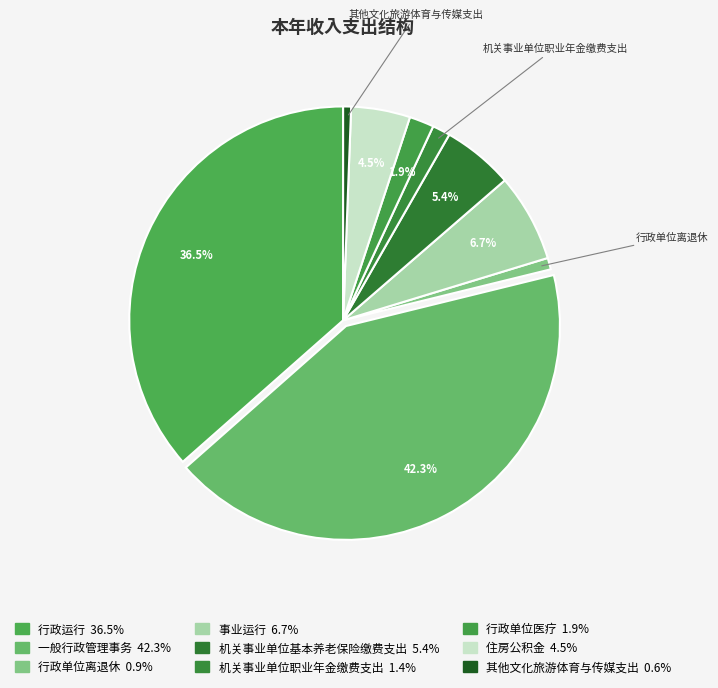

How many segments does this pie chart have?

9